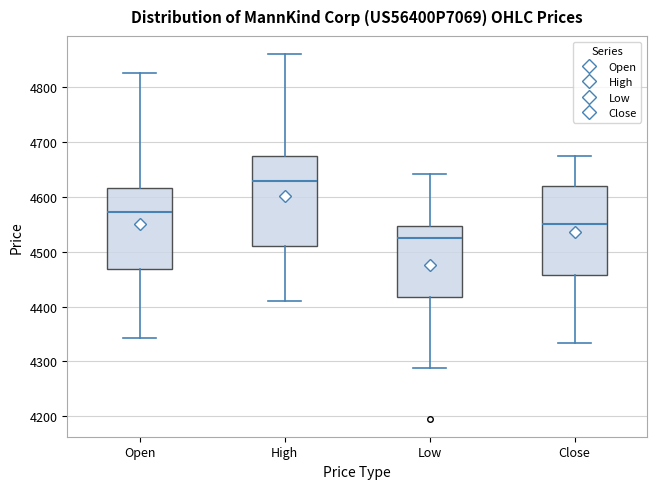

Where is the lower edge of the box for High on the y-axis? The values are not printed on the chart, so give them approximately, as read against the axis.

4510